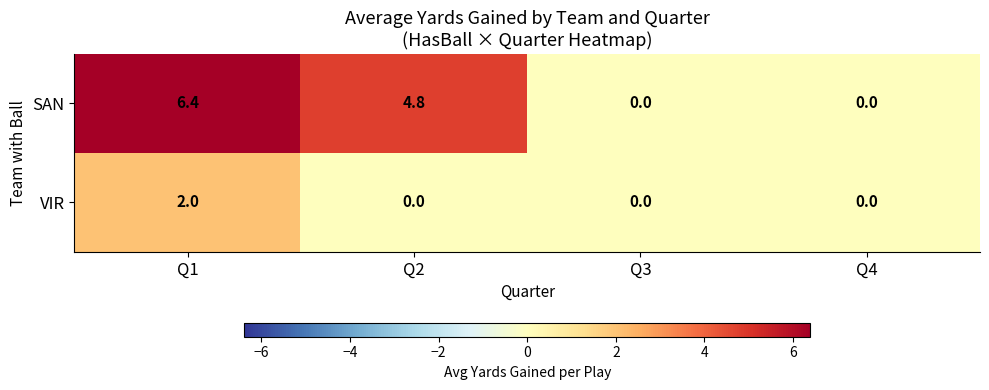

How many categories are shown in the chart?

4